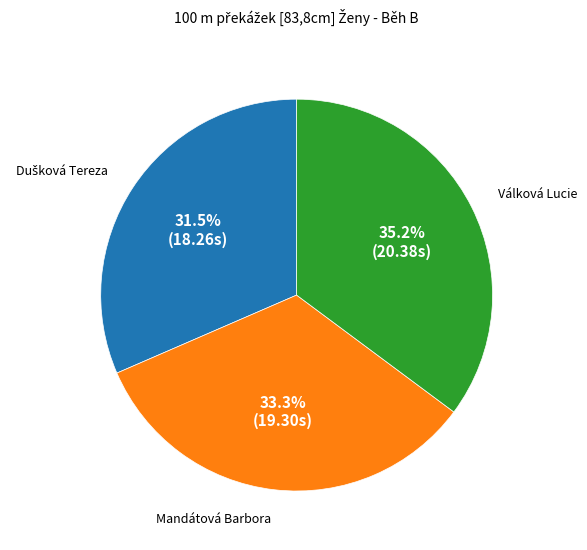

Which category has the biggest portion of the pie?

Válková Lucie